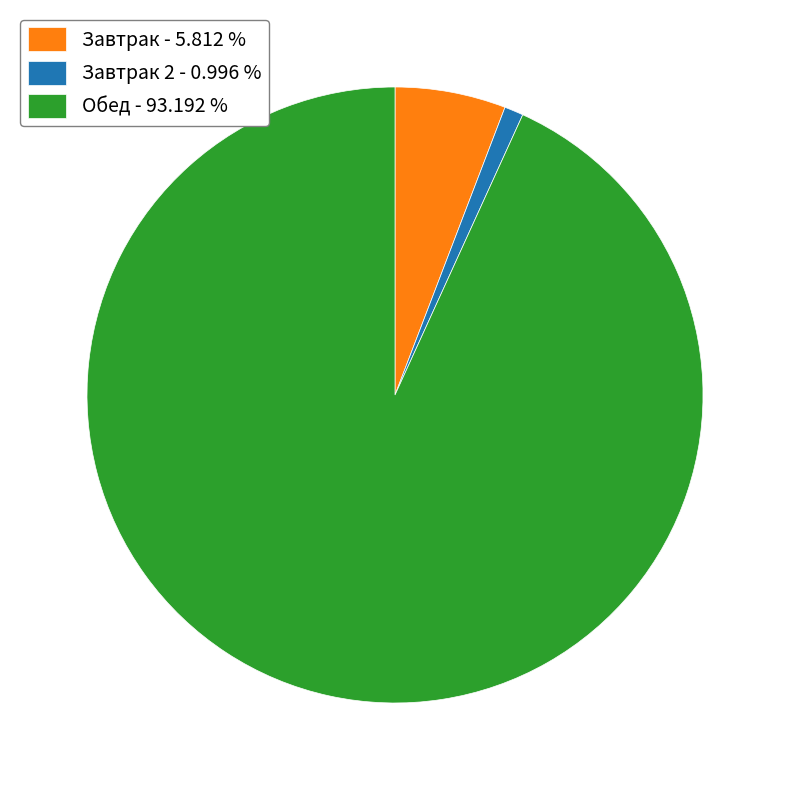

Approximately how many times larger is the value at Обед - 93.192 % compared to Завтрак 2 - 0.996 %?

93.6